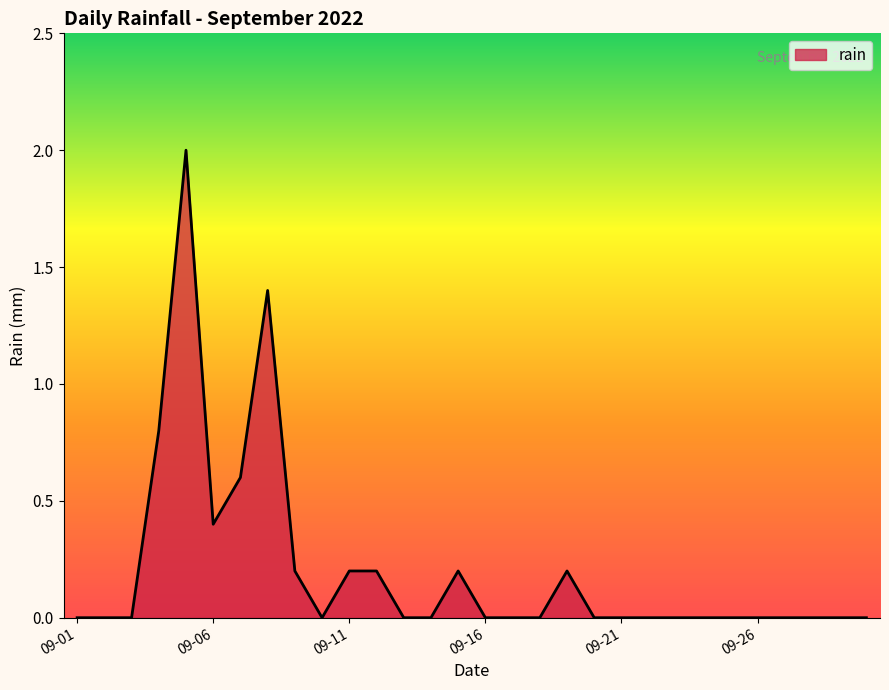

What is the greatest value displayed?

2.0